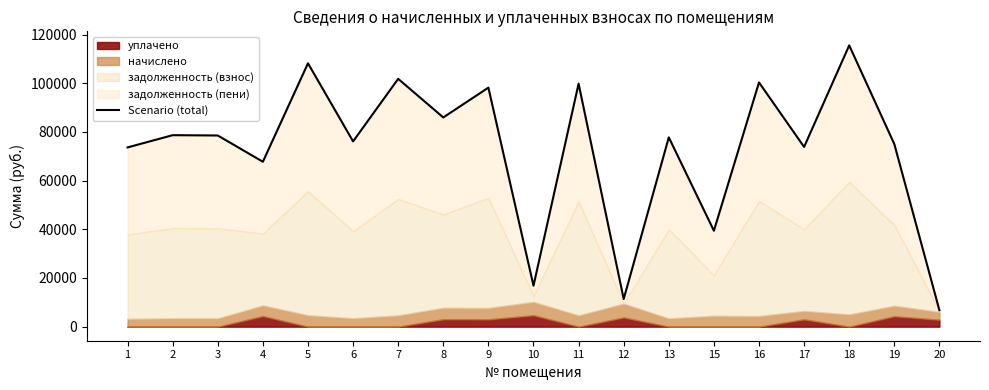

Which category has the lowest value across all series?

20